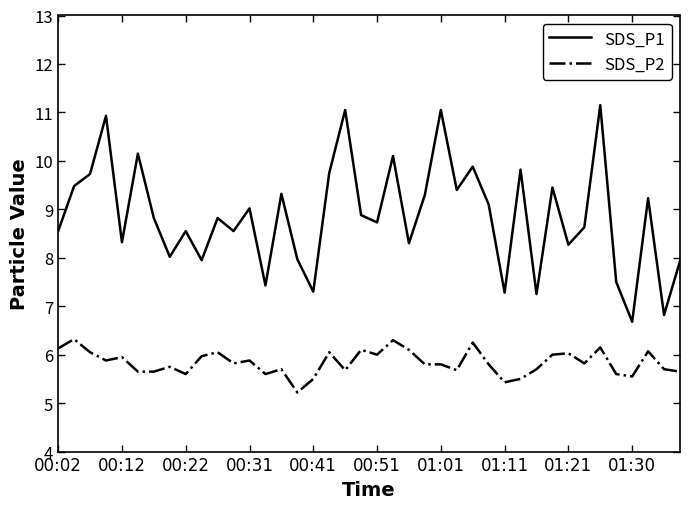

True or false: SDS_P1 and SDS_P2 intersect in this chart.

False